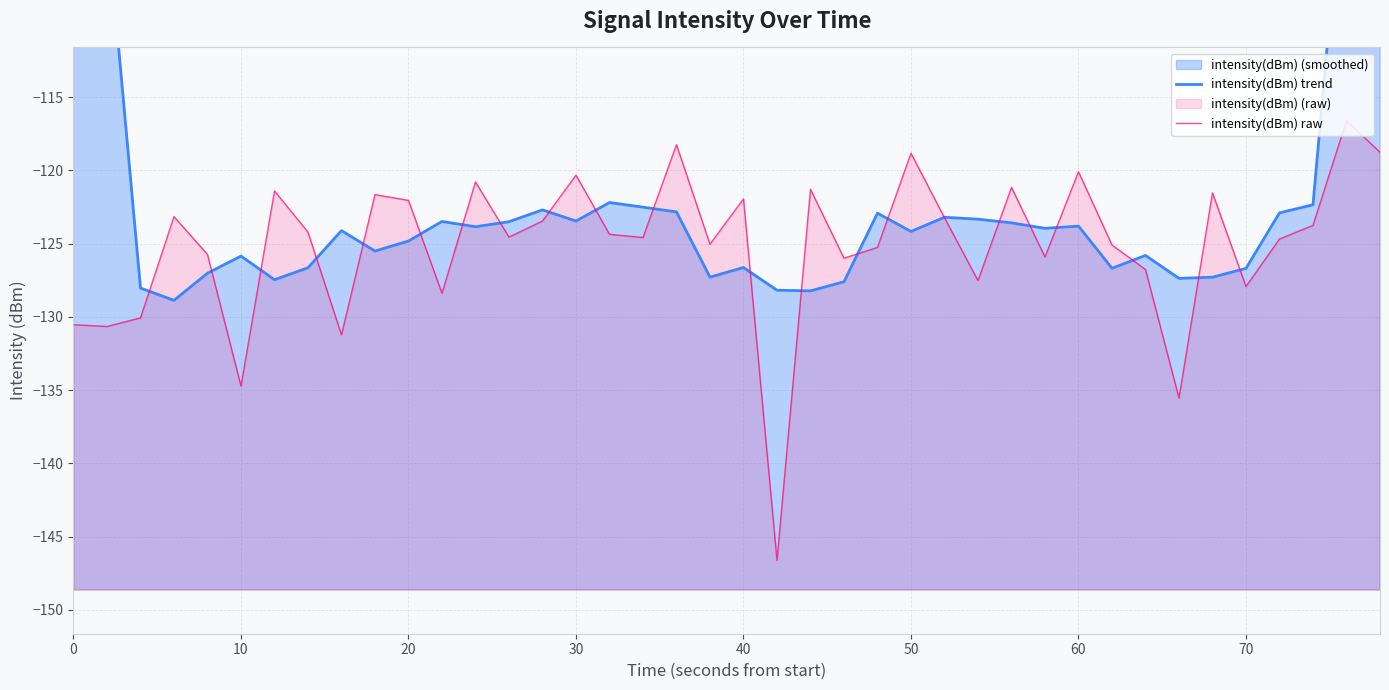

After their last crossing, which series has the higher values: intensity(dBm) trend or intensity(dBm) raw?

intensity(dBm) trend